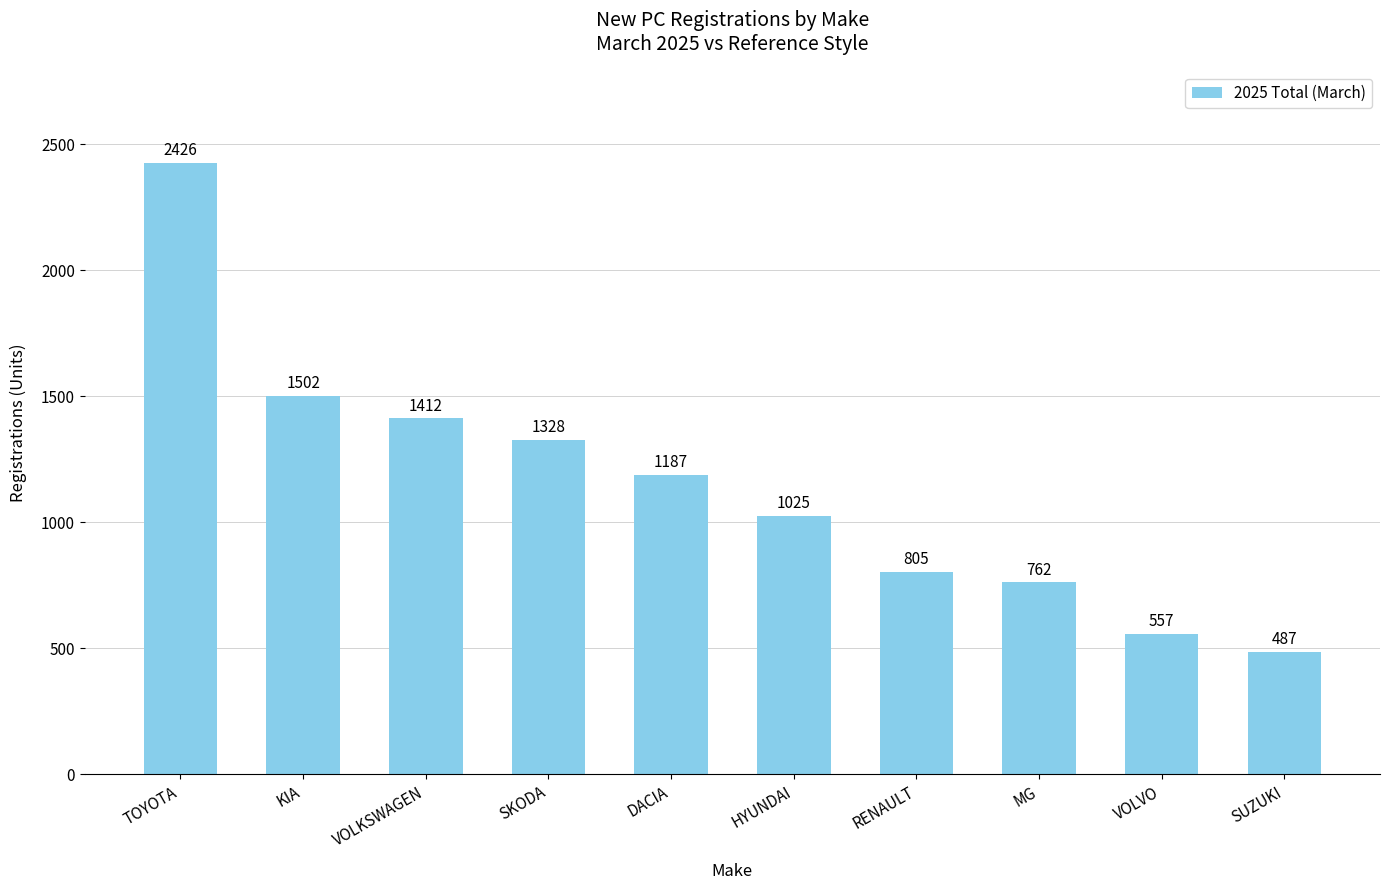

The value at SUZUKI is 765. True or false?

False